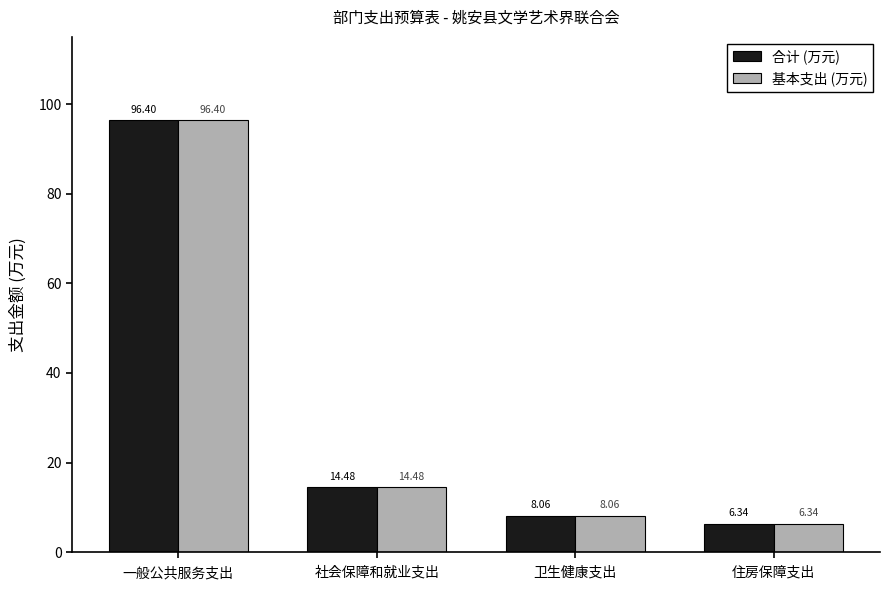

At which label does 基本支出 (万元) reach its minimum?

住房保障支出